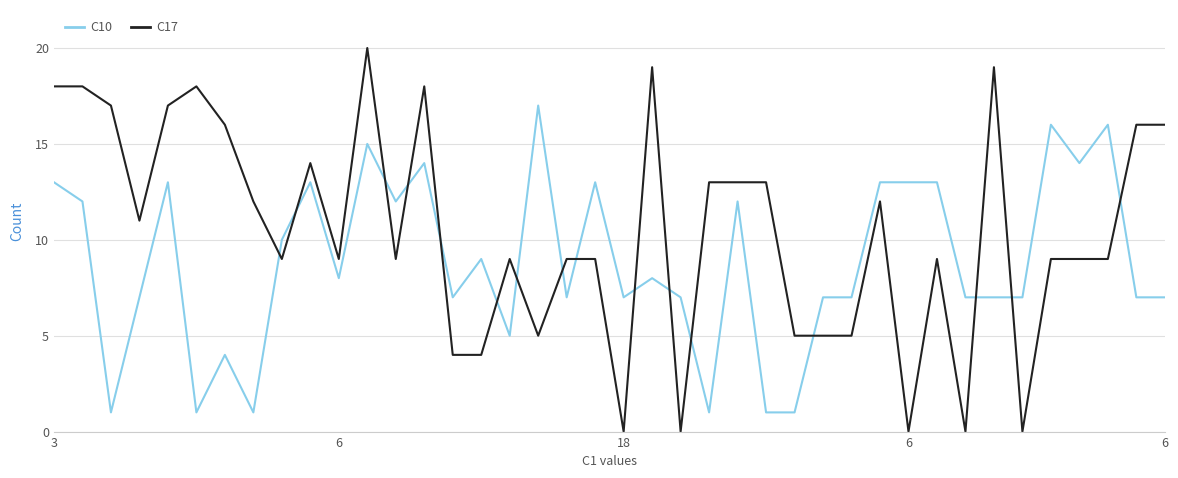

Which series has the largest total across all categories?

C17